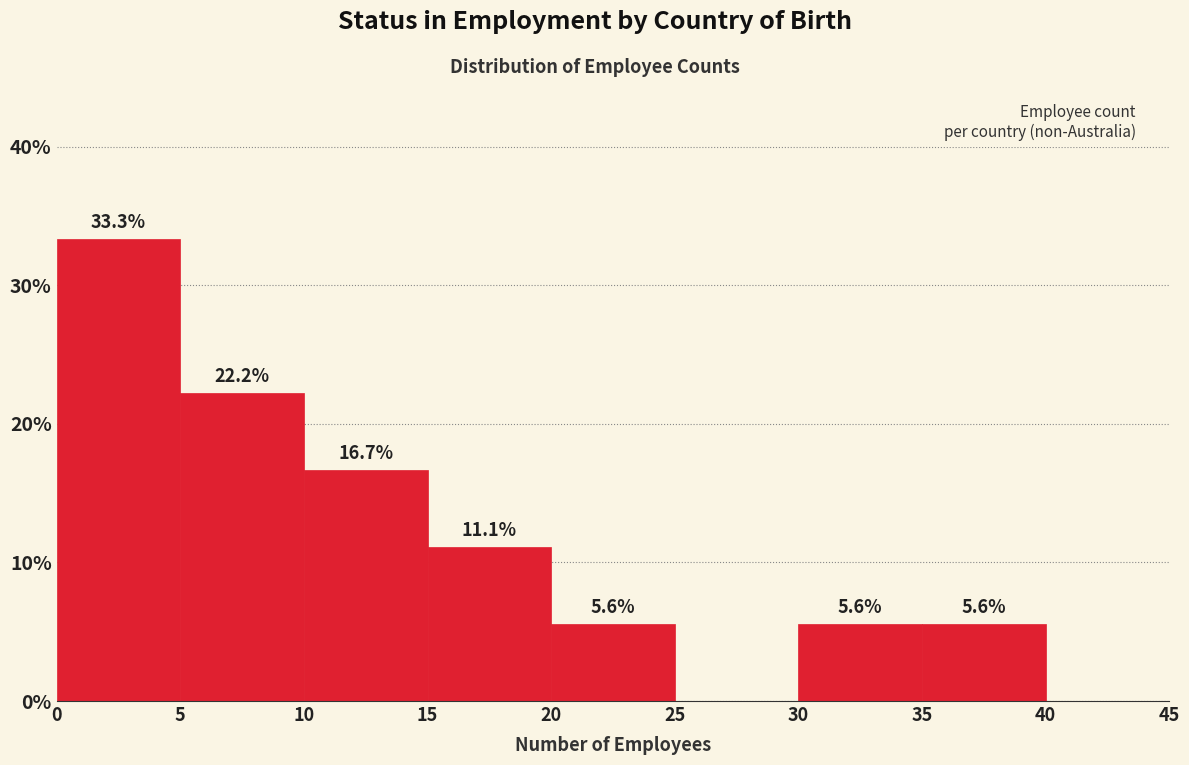

Over which range of the x-axis is the bar tallest?

0 to 5